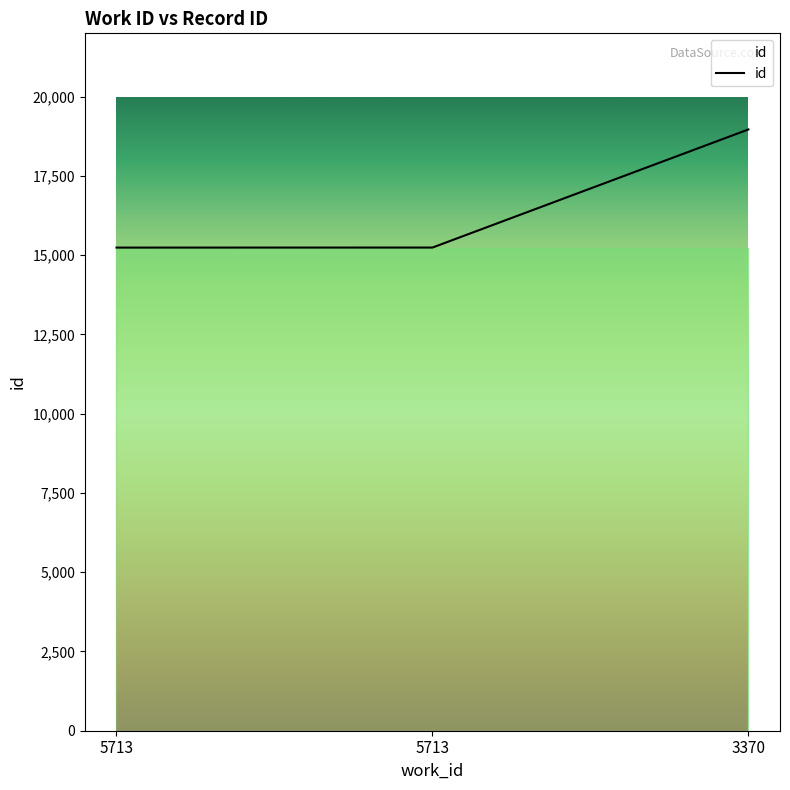

What is the value of the 1st point from the left?

15241